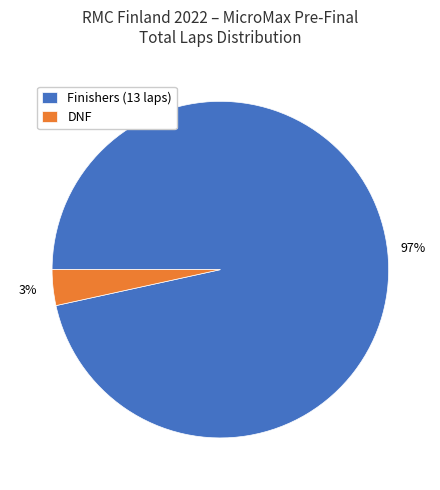

Rank the categories by value from highest to lowest.

Finishers (13 laps), DNF